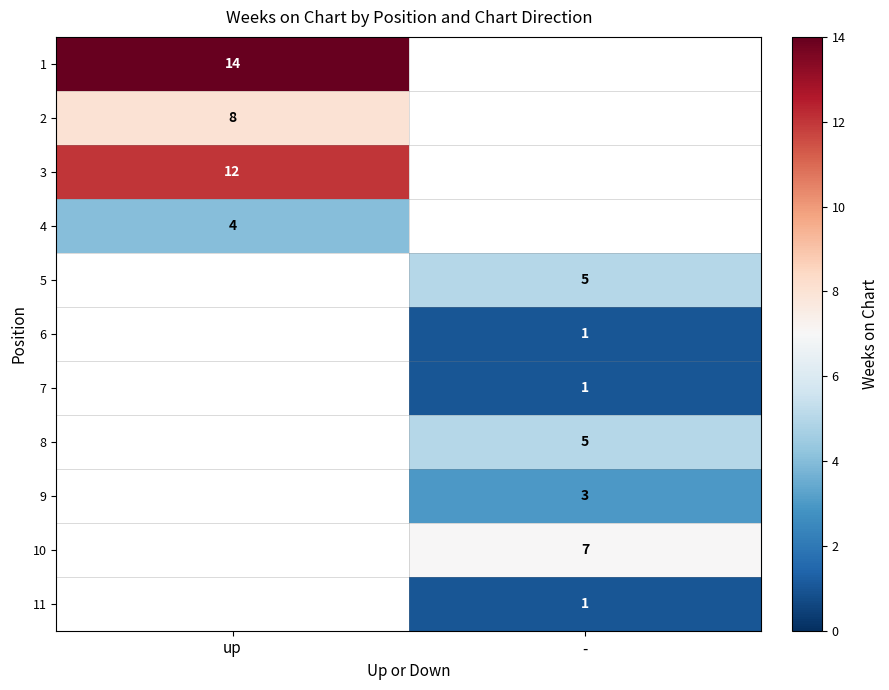

True or false: 8 has a value of 7 at -.

False